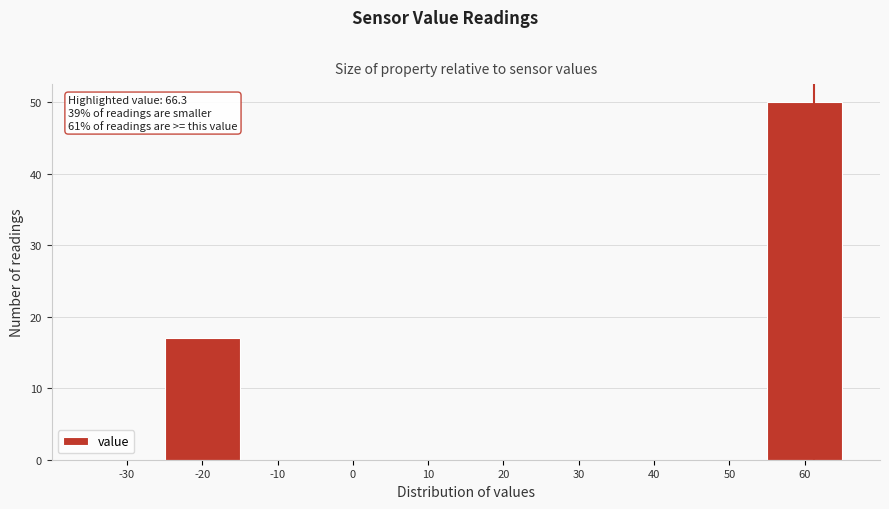

Reading right to left, extract all data points from this chart.

60=50	50=0	40=0	30=0	20=0	10=0	0=0	-10=0	-20=17	-30=0